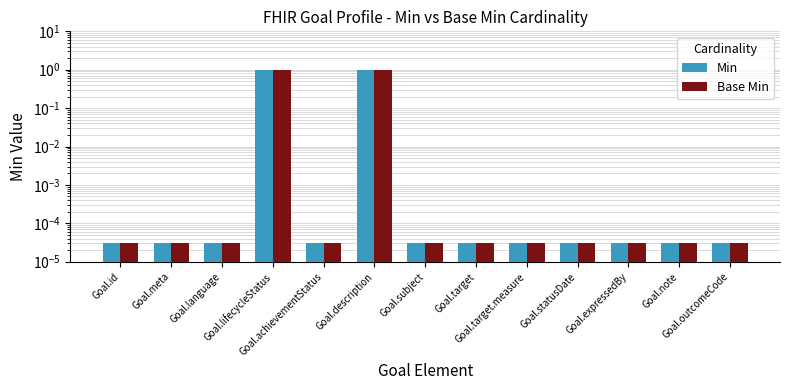

Between Goal.subject and Goal.target.measure, which is larger?

Goal.subject